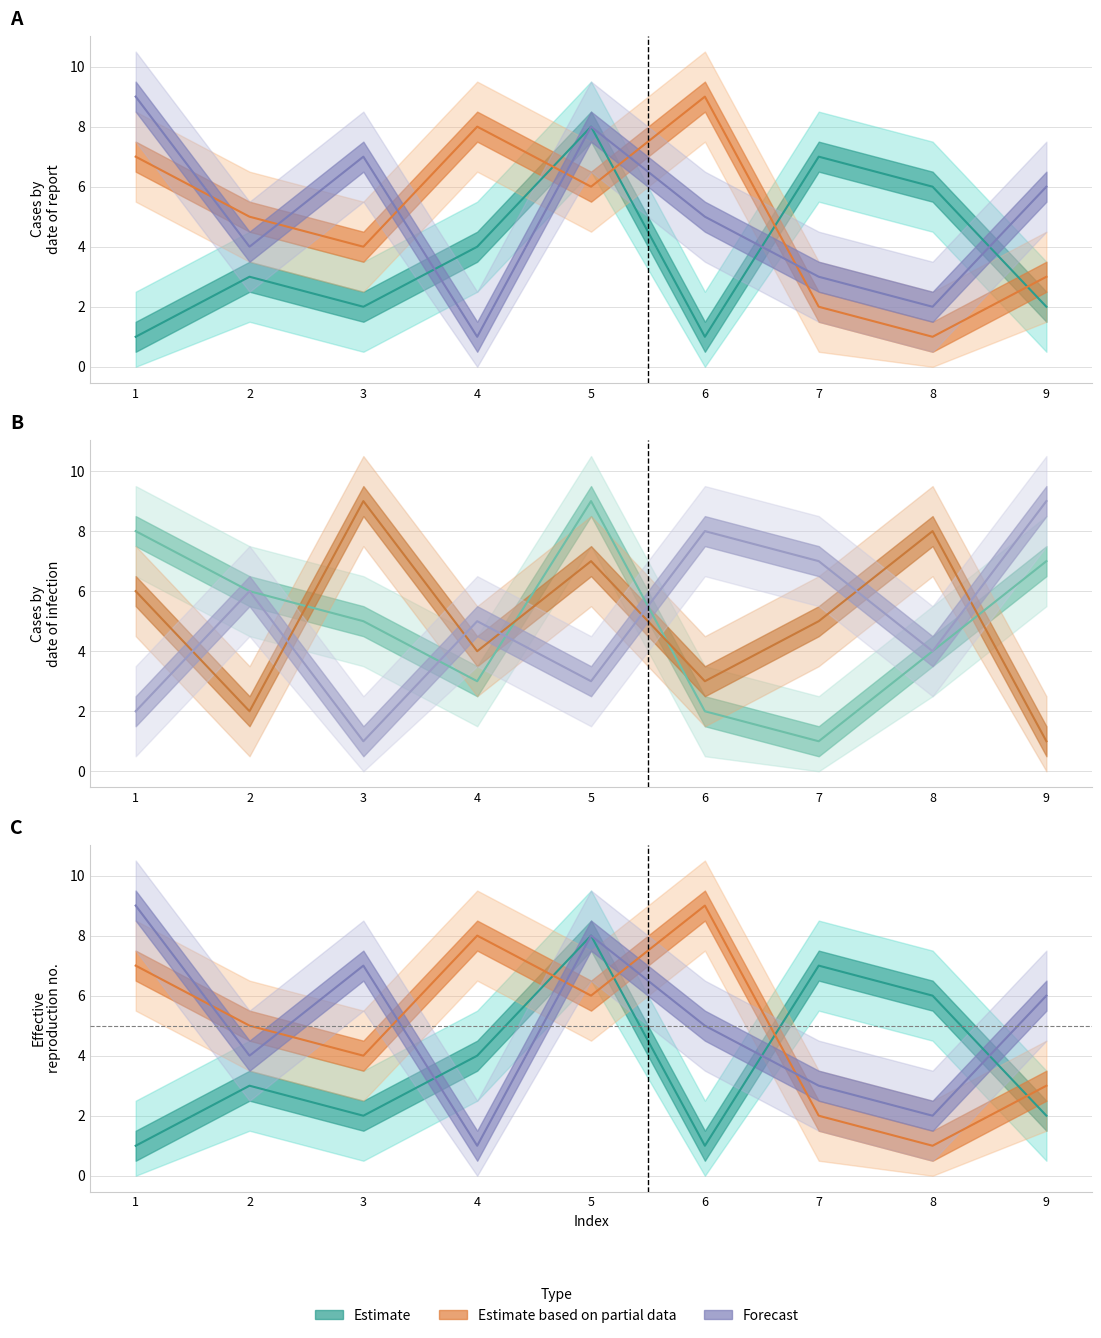

In col_9, how many points are higher than both neighbors (excluding endpoints)?

1